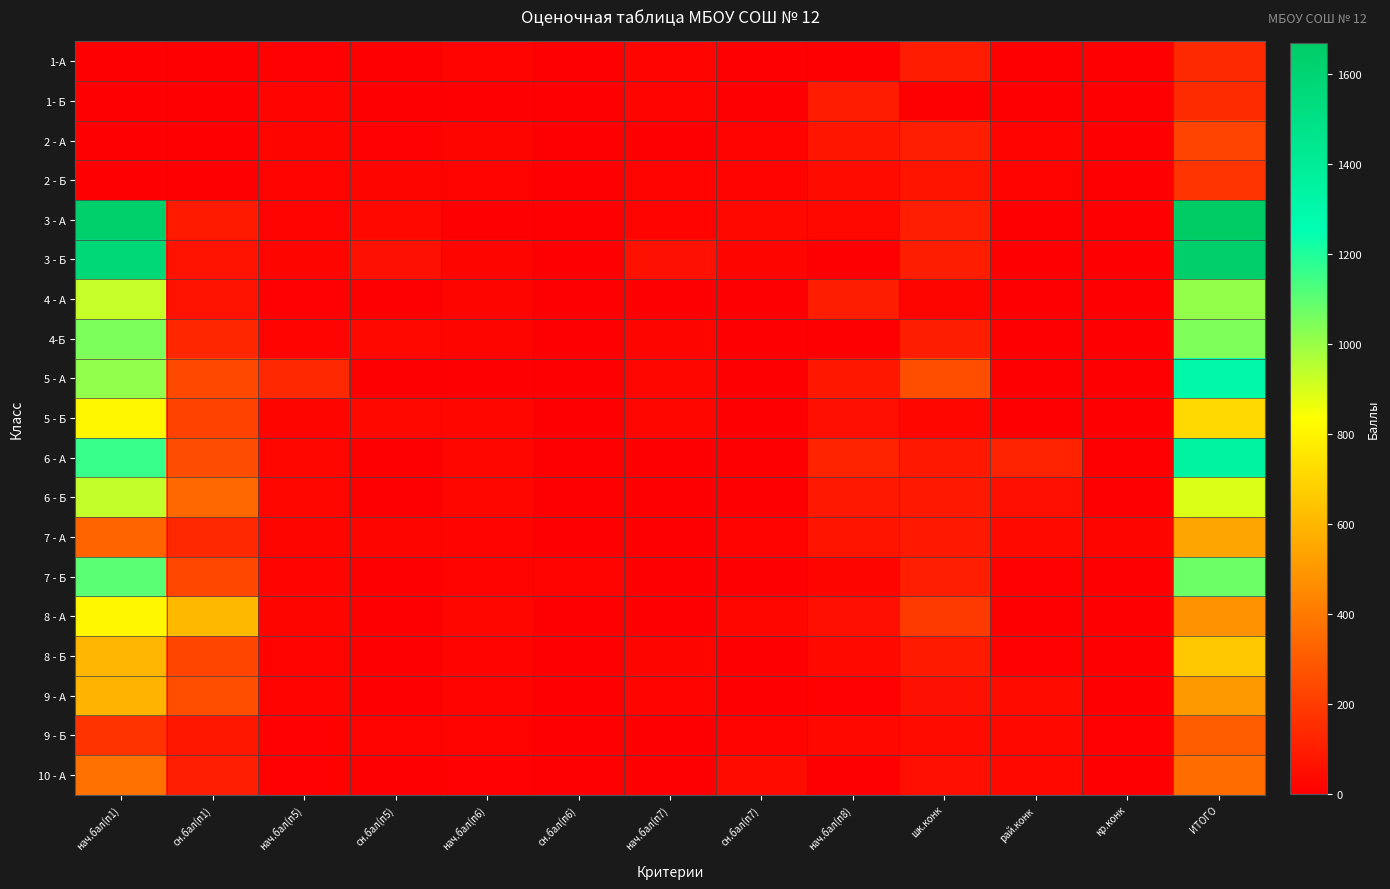

What is the spread (max minus min) of values at кр.конк?

20